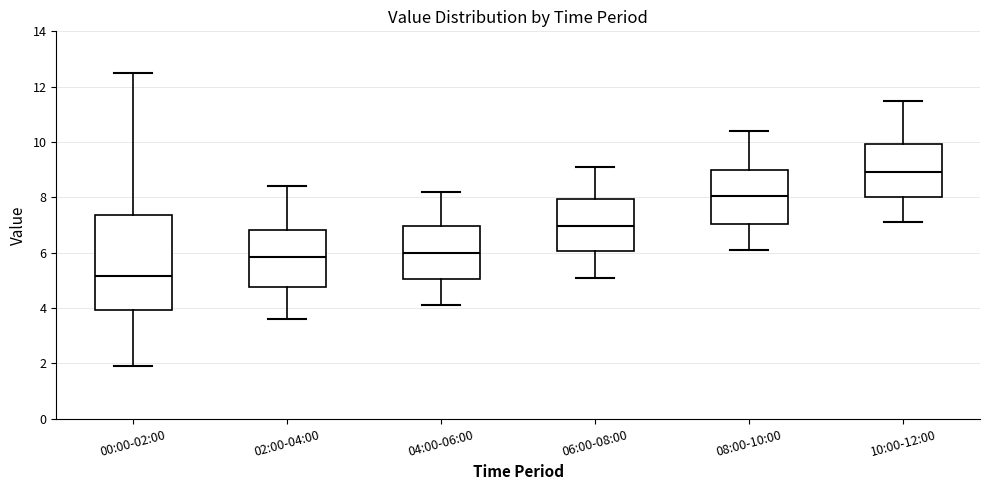

Reading left to right, read every box against the y-axis: the position of its median line, the range the box covers, and the ends of its whiskers. The values are not printed on the chart, so give them approximately, as read against the axis.

00:00-02:00: median 5.2, box 4.0 to 7.4, whiskers 2.0 to 12.6
02:00-04:00: median 5.8, box 4.8 to 6.8, whiskers 3.6 to 8.4
04:00-06:00: median 6.0, box 5.0 to 7.0, whiskers 4.2 to 8.2
06:00-08:00: median 7.0, box 6.0 to 8.0, whiskers 5.2 to 9.2
08:00-10:00: median 8.0, box 7.0 to 9.0, whiskers 6.2 to 10.4
10:00-12:00: median 9.0, box 8.0 to 10.0, whiskers 7.2 to 11.6